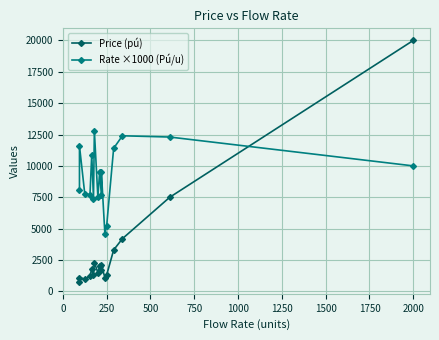

What is the value of the Rate ×1000 (Pú/u) point at the 12th from the left?

9500